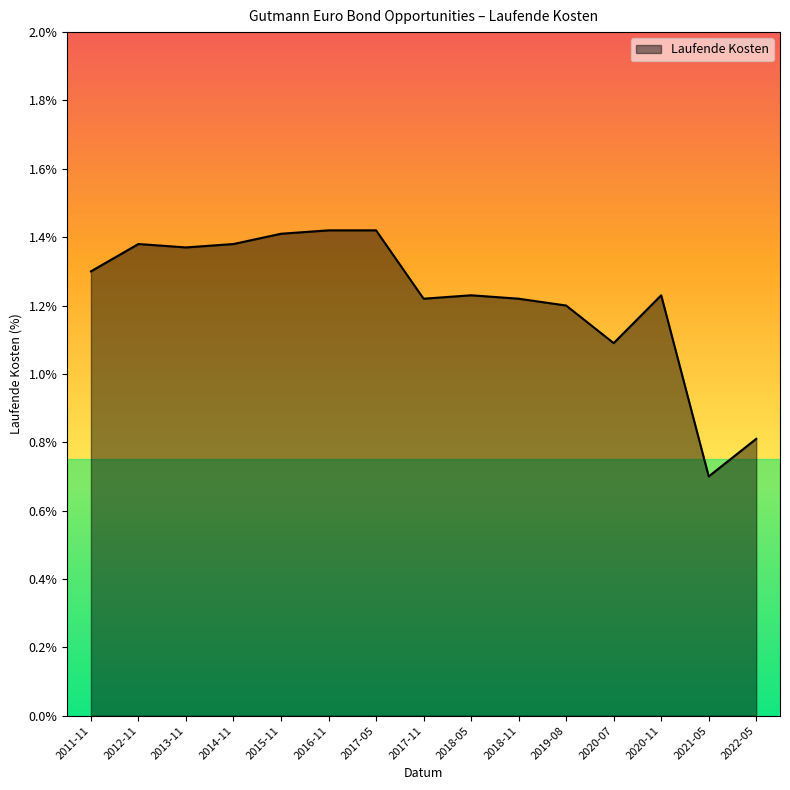

At which category does the chart reach its minimum across all series?

2021-05